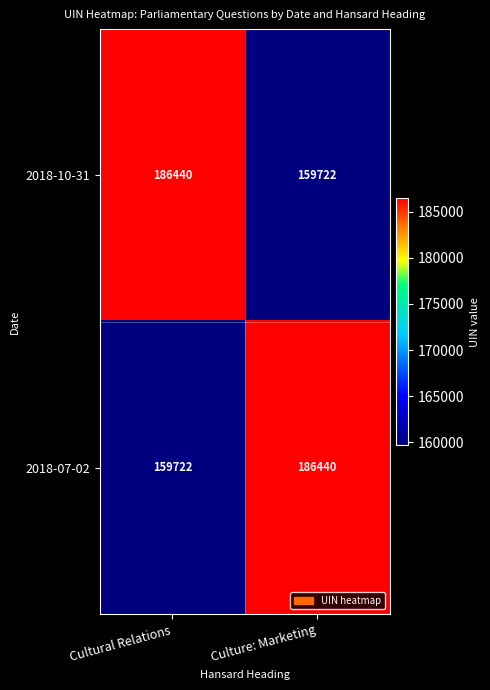

What is the total value across all series at Cultural Relations?

346162